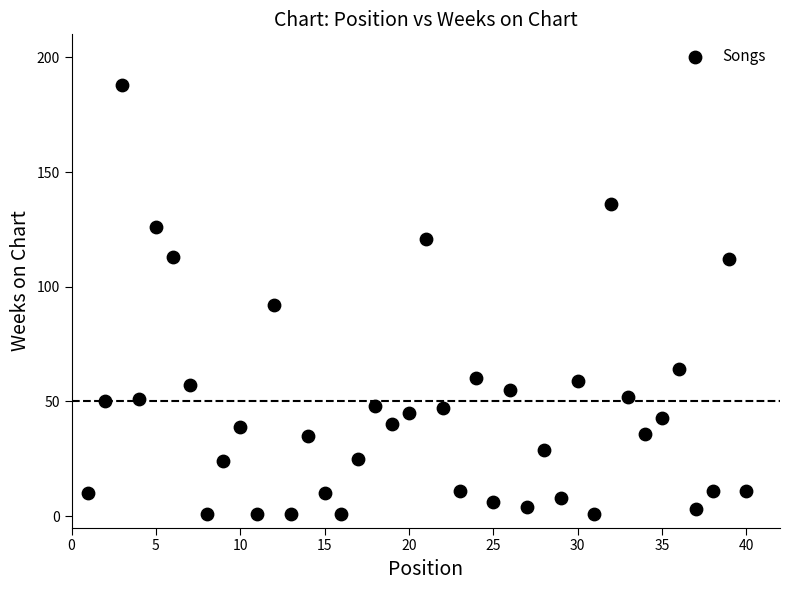

What is the range of X values (max minus min)?

39